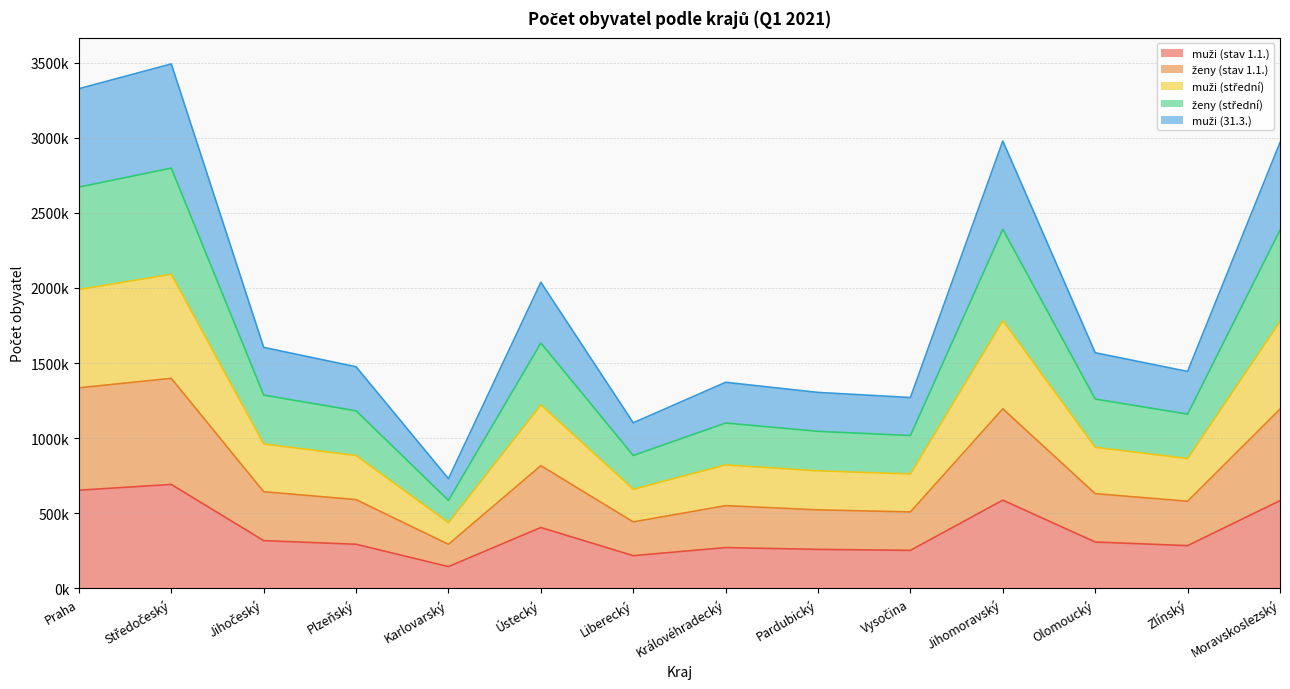

Reading right to left, transcribe all the data shown in this chart.

muži (stav 1.1.): 584073	284585	308718	587462	253153	259789	271680	217847	405277	145013	293818	318048	691986	653654
ženy (stav 1.1.): 1192834	580119	630522	1195327	508852	522856	550803	442476	817004	293311	591041	643551	1397997	1335084
muži (střední): 1776152	864438	938896	1782626	761890	782387	822045	660147	1221792	437918	884666	961281	2090671	1989272
ženy (střední): 2384355	1159828	1260442	2390263	1017460	1045290	1100825	884643	1633243	585967	1181845	1286732	2797392	2670910
muži (31.3.): 2967117	1444001	1568525	2977590	1270425	1304470	1371713	1102120	2037422	730203	1475153	1604267	3490710	3325837